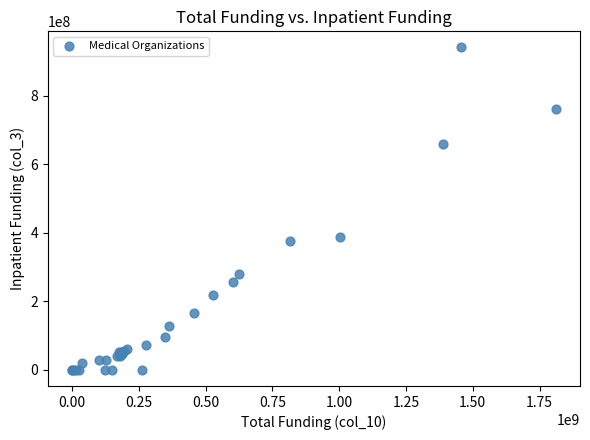

What Y value in the scatter plot is closest to 470236113?

388623464